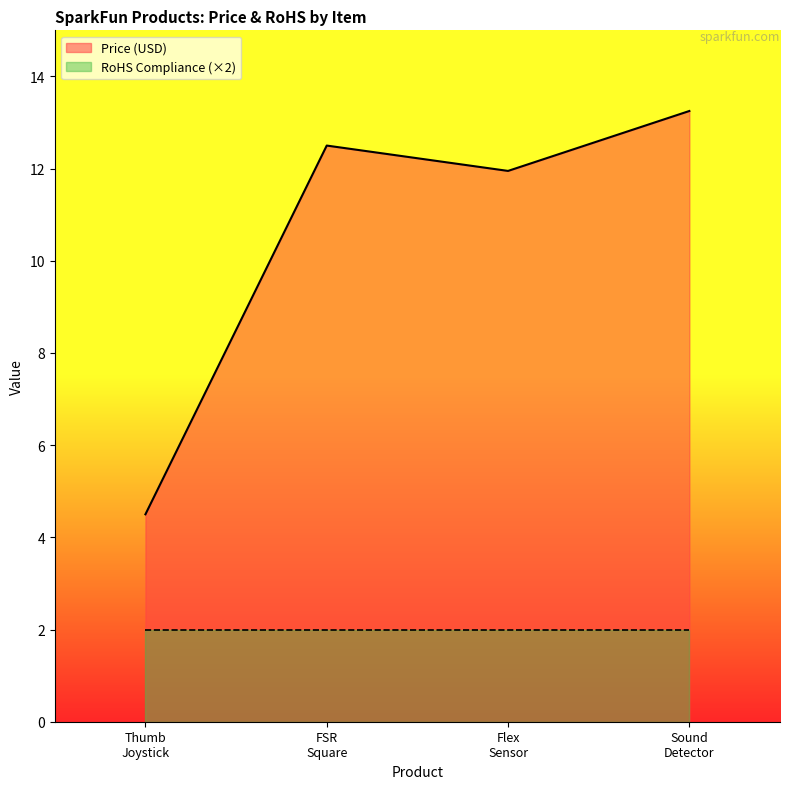

What is the smallest value displayed?

2.0